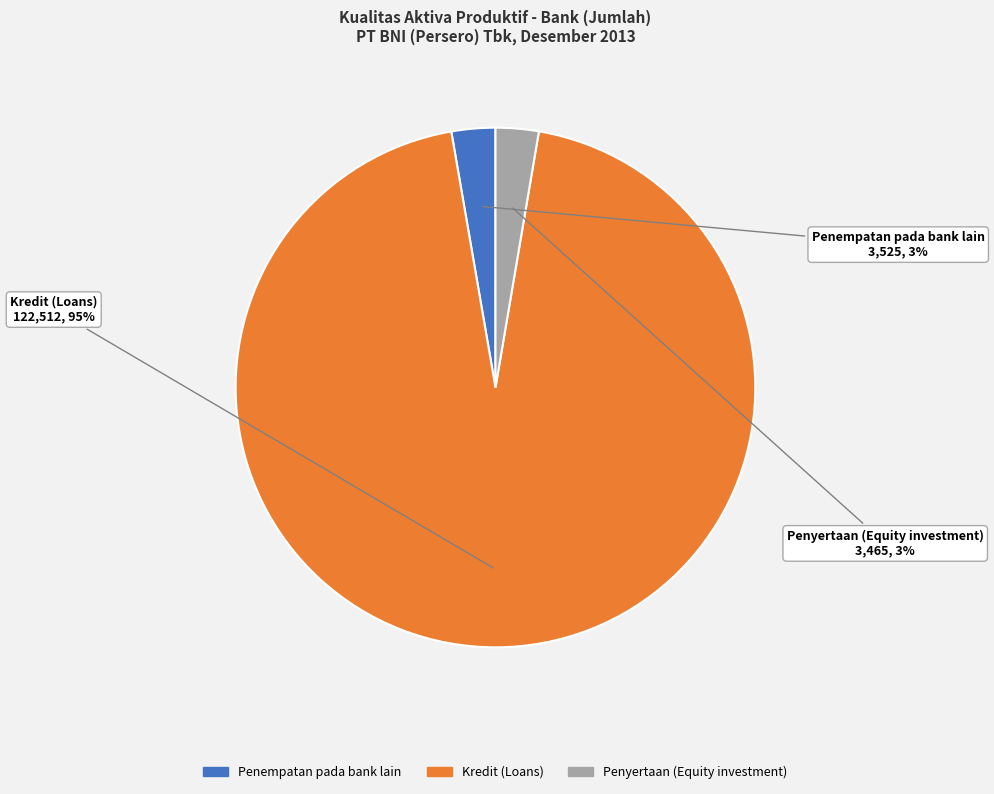

Is there any slice that represents more than half of the pie?

Yes